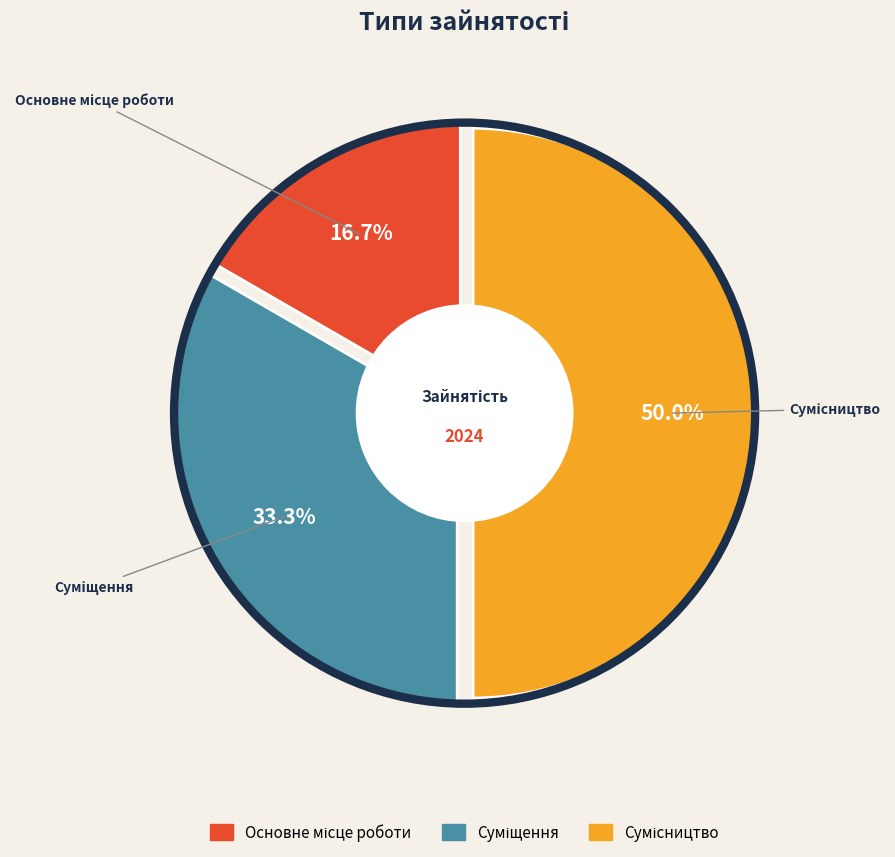

What is the ratio of the value at Основне місце роботи to the value at Сумісництво?

0.3